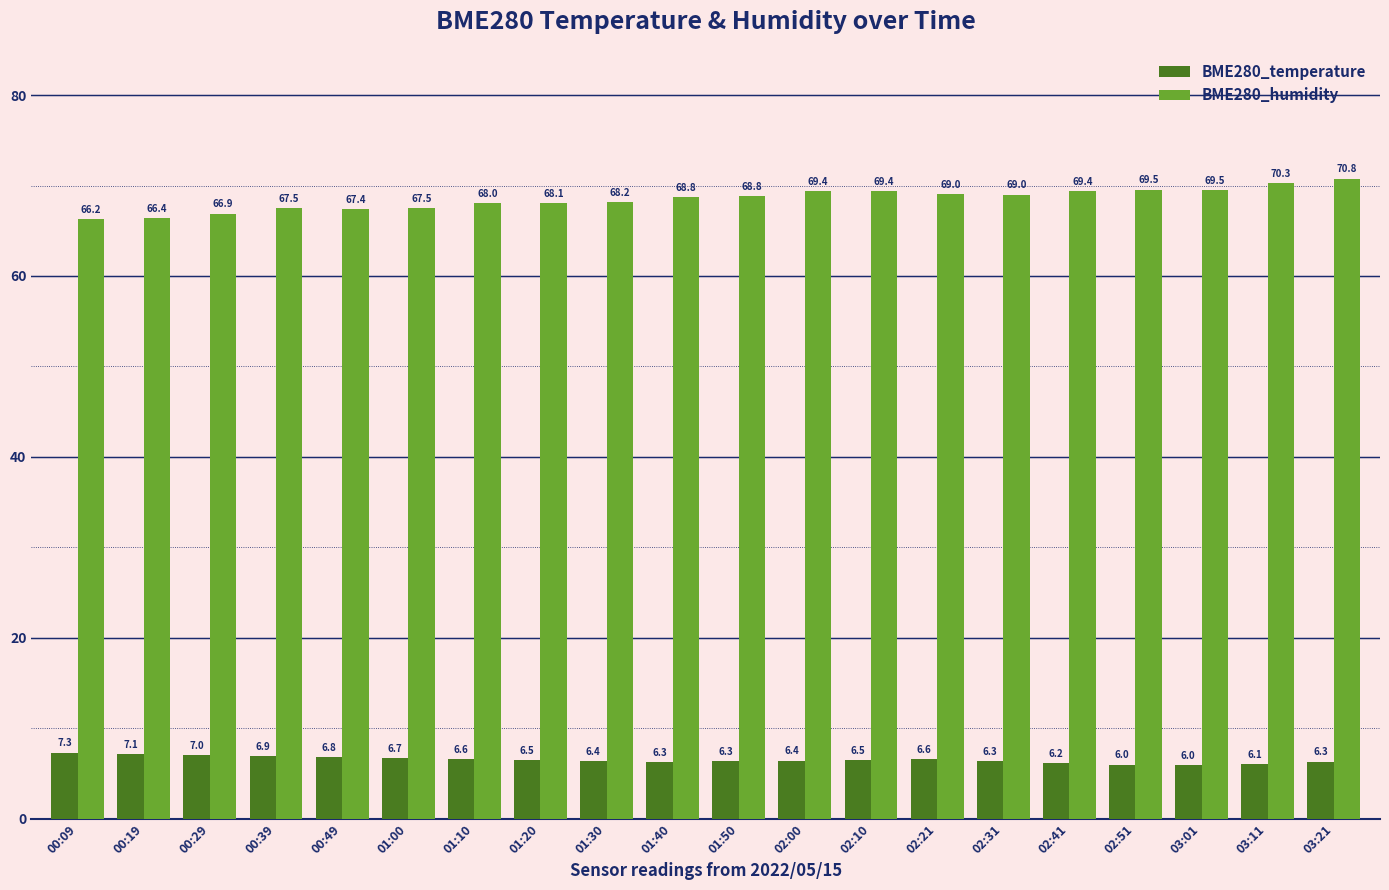

What is the difference between the highest and lowest values at 02:10?

62.9